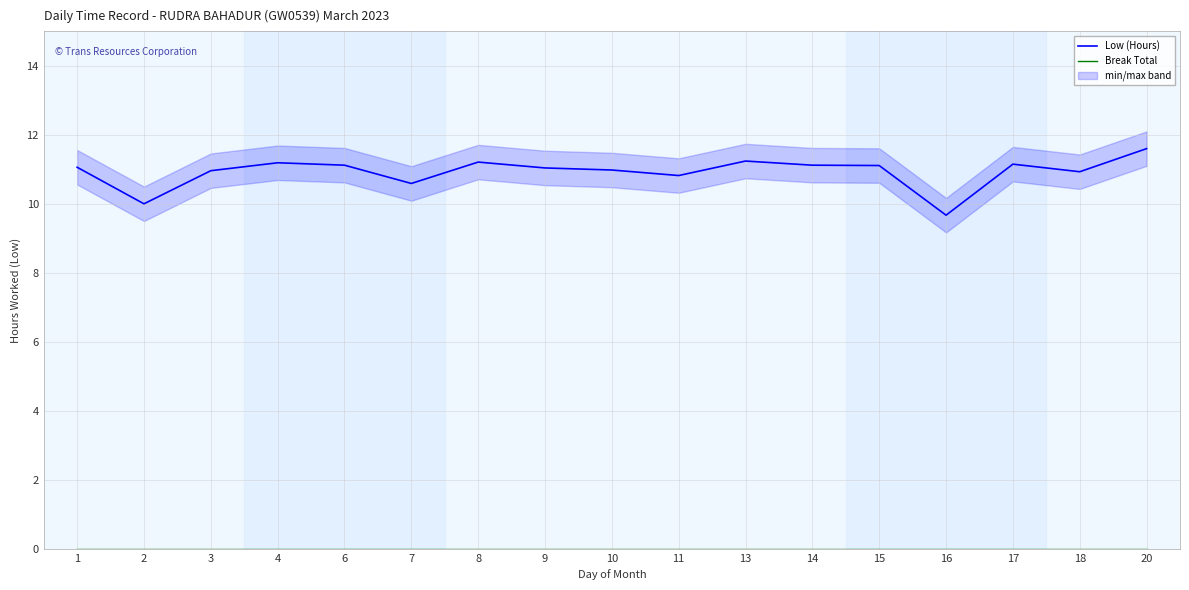

Which has a higher value, 20 or 18?

20